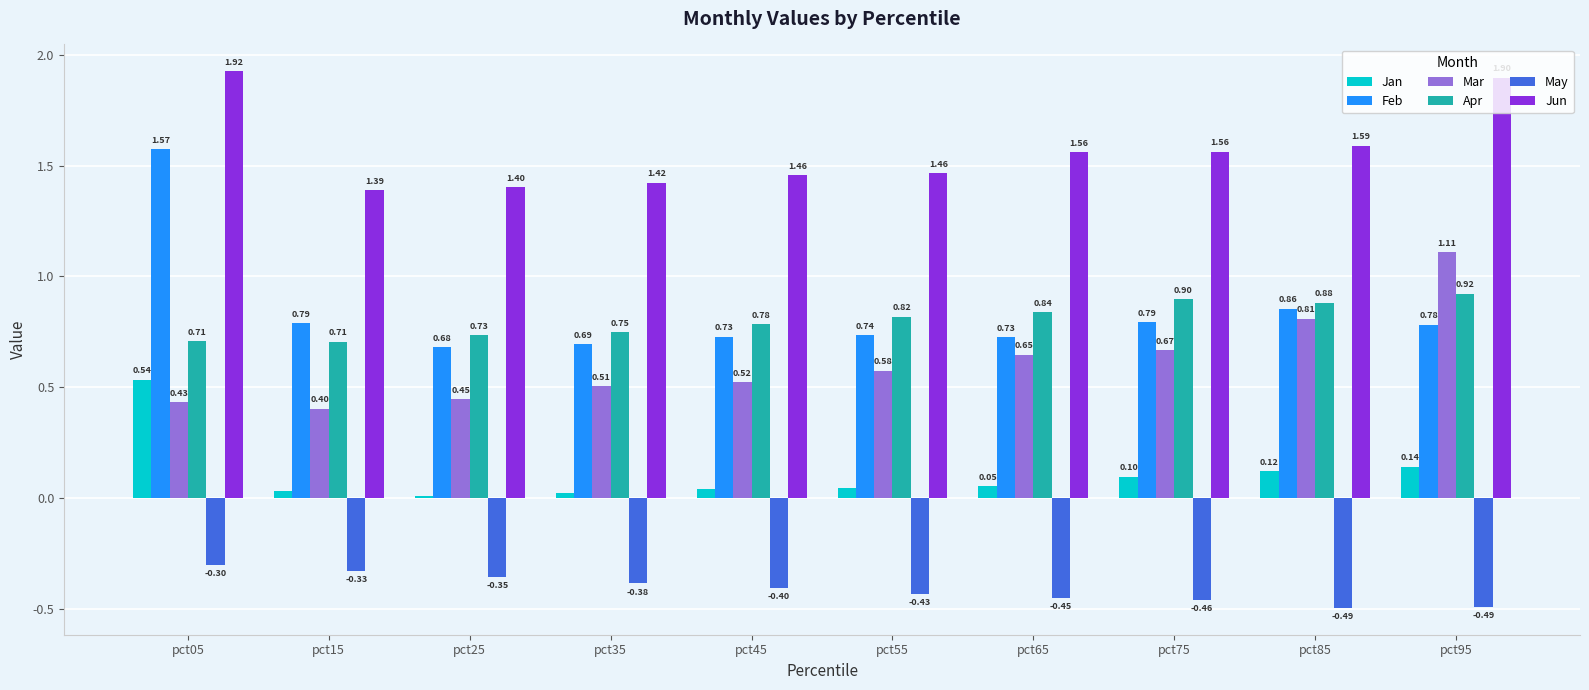

What is the difference between the maximum and minimum values in the Feb series?

0.9